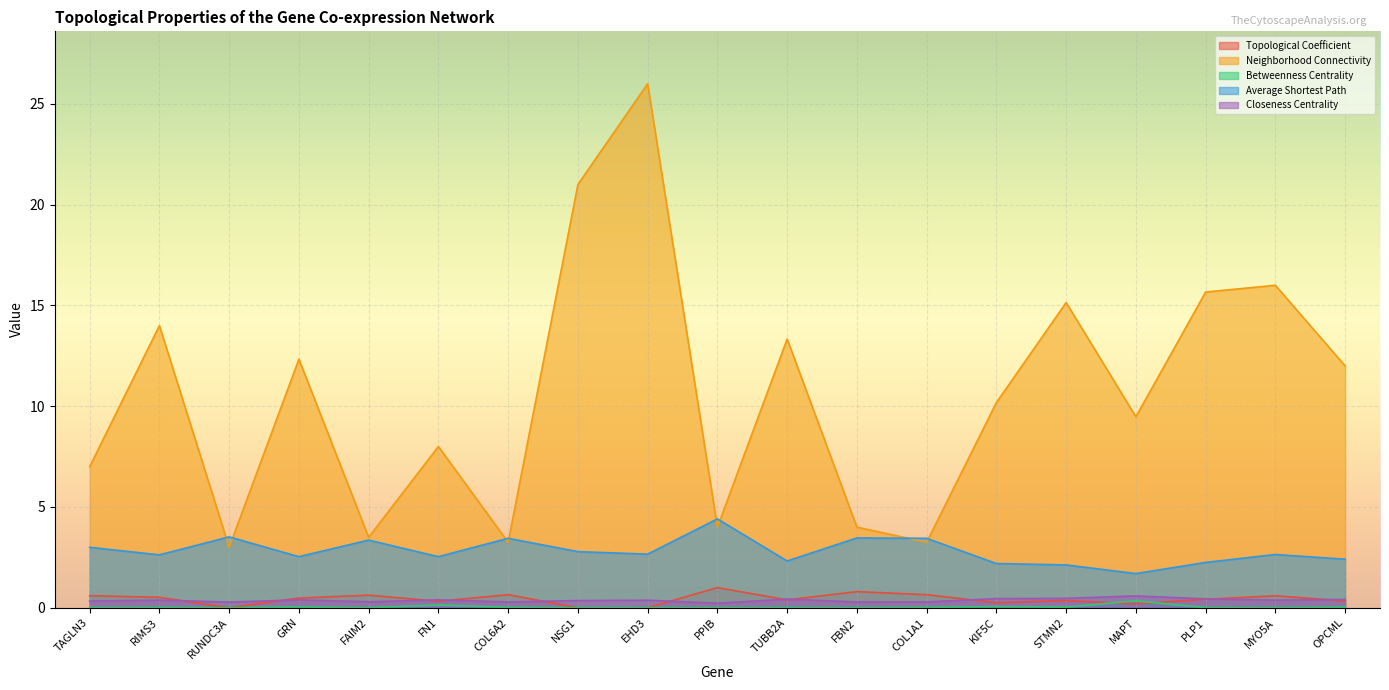

Which label corresponds to the largest value in the chart?

EHD3